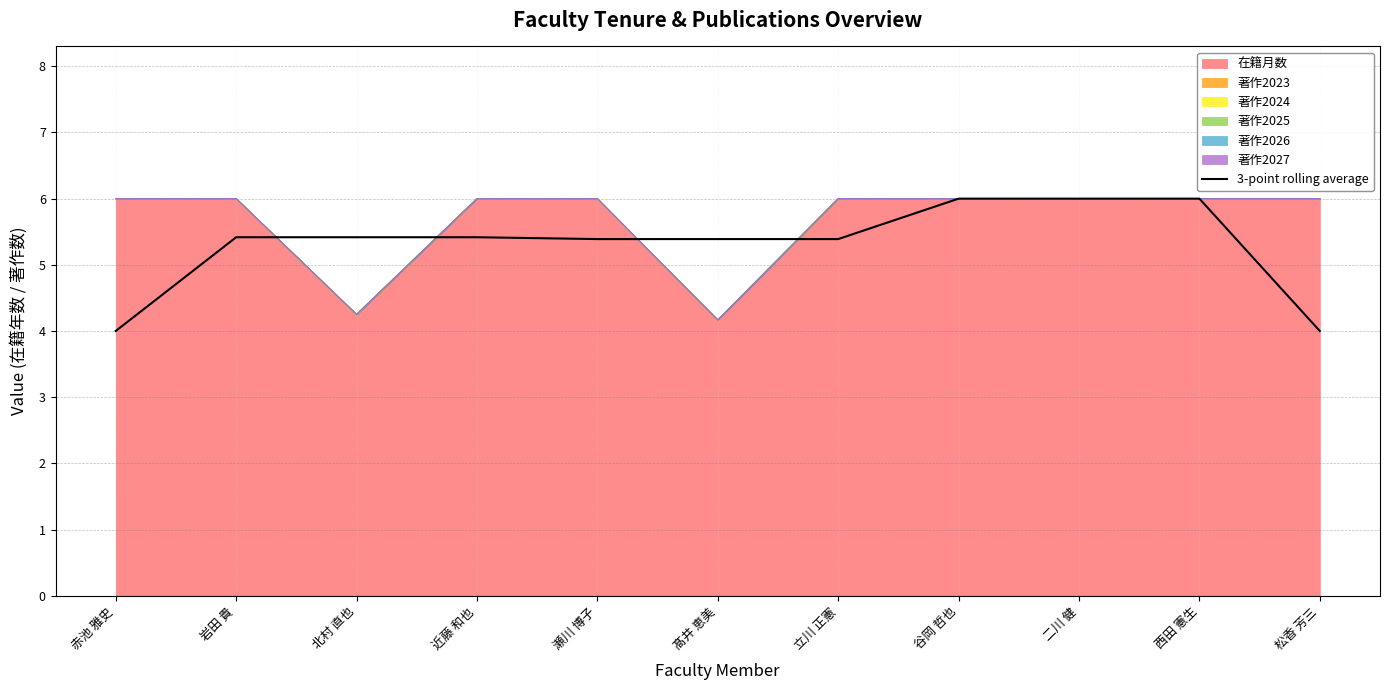

What position from the left is 二川 健?

9